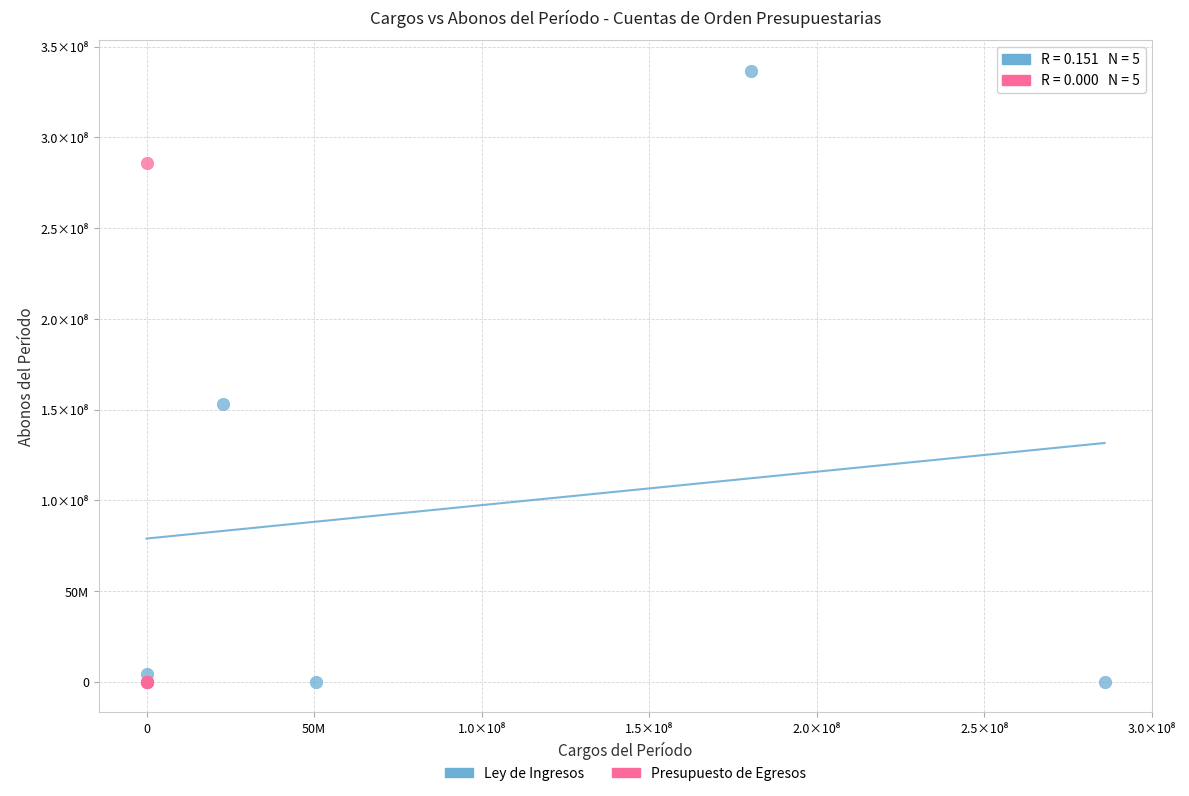

Which series reaches the maximum Y coordinate?

Ley de Ingresos